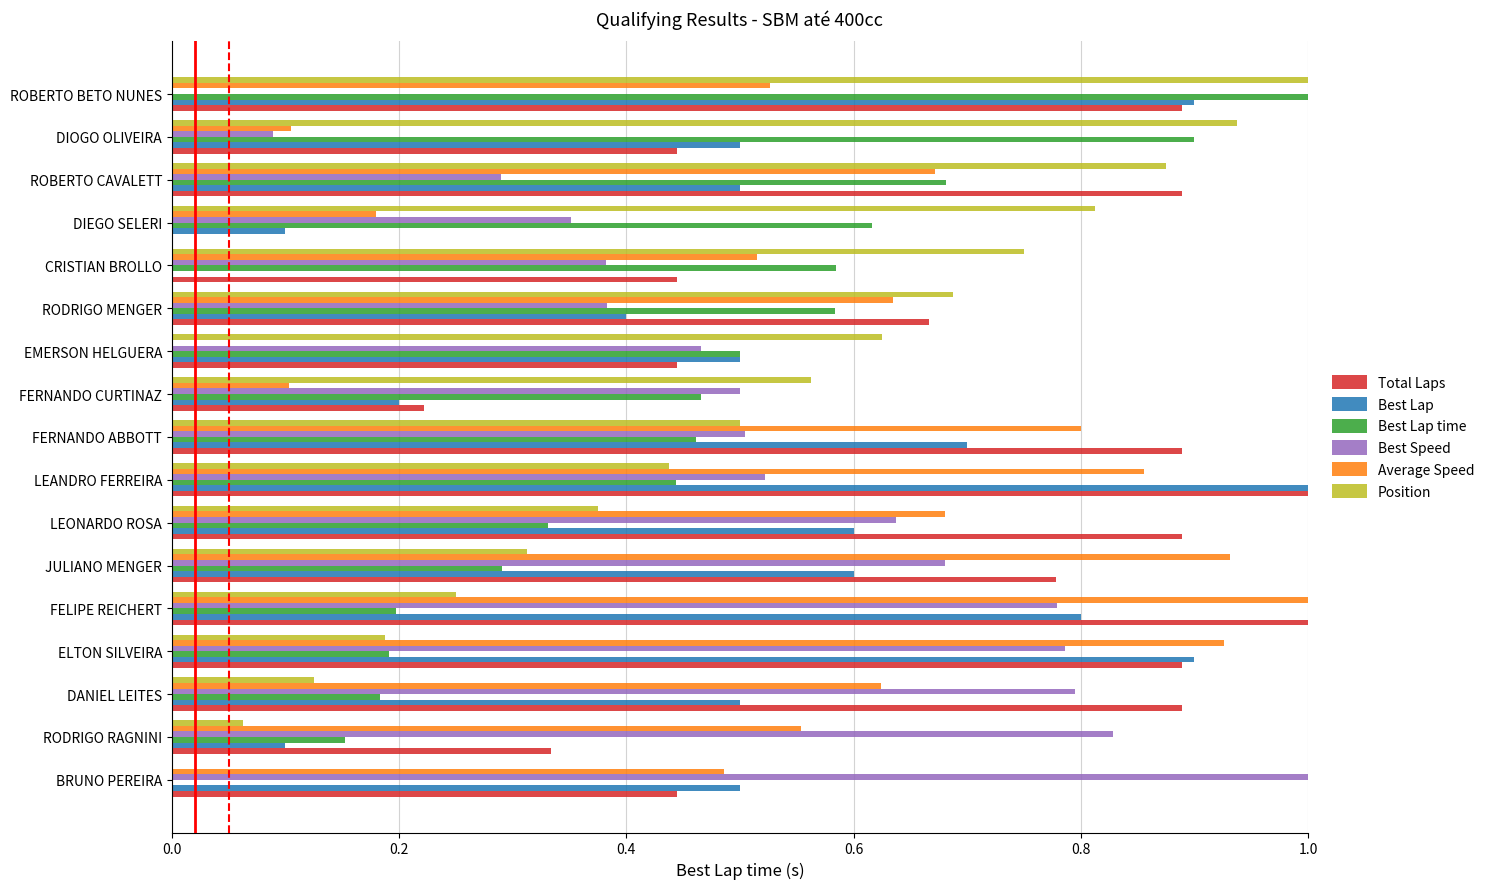

What is the sum of the Best Speed values at FELIPE REICHERT and FERNANDO ABBOTT?

1.3